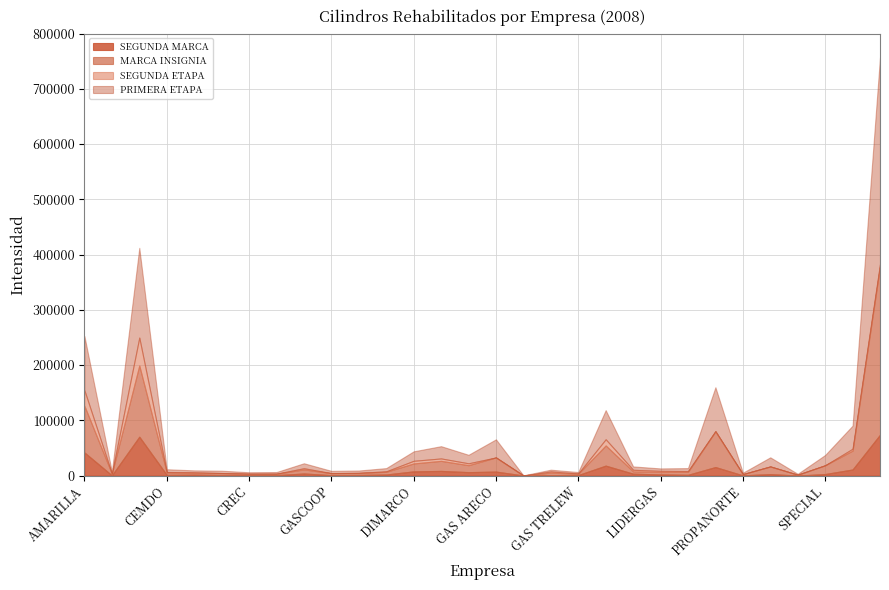

What are all the series names shown in the legend?

SEGUNDA MARCA, MARCA INSIGNIA, SEGUNDA ETAPA, PRIMERA ETAPA